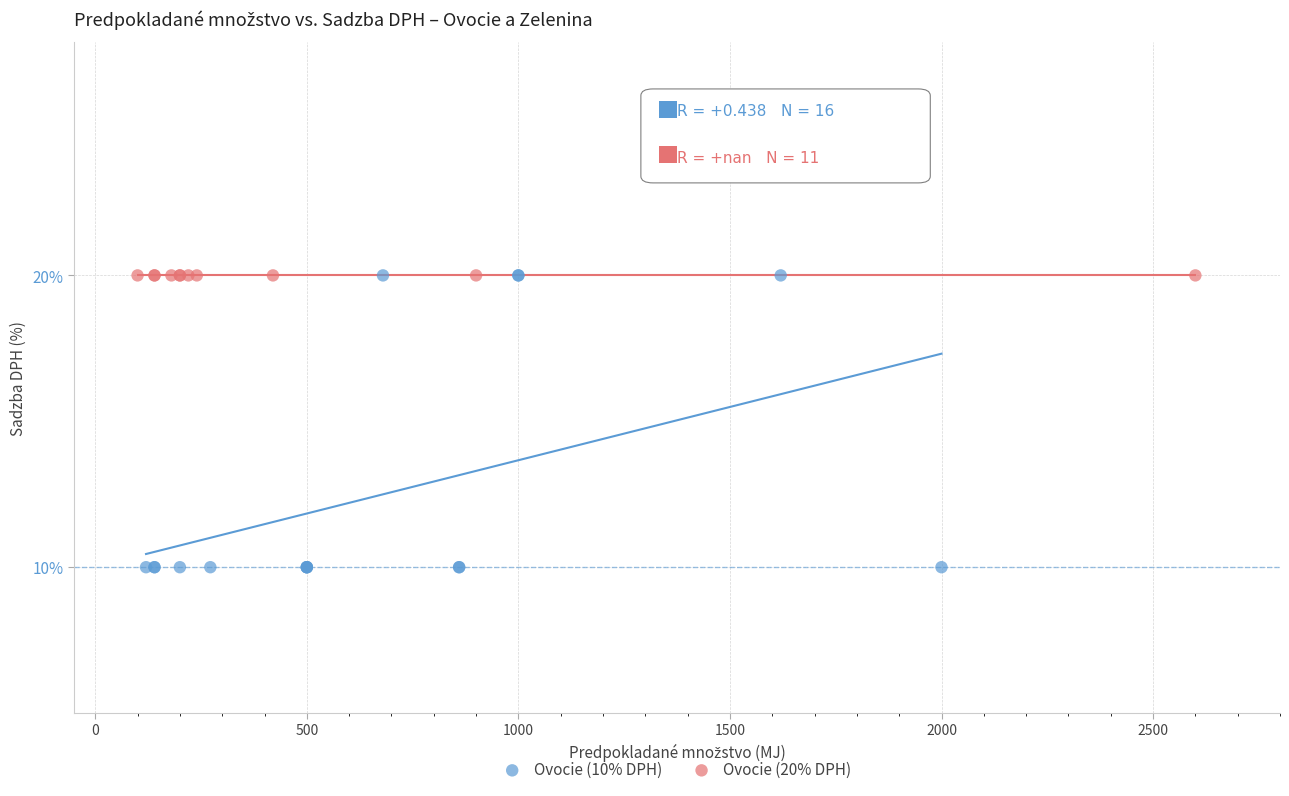

Which series contains the lowest Y value?

Ovocie (10% DPH)